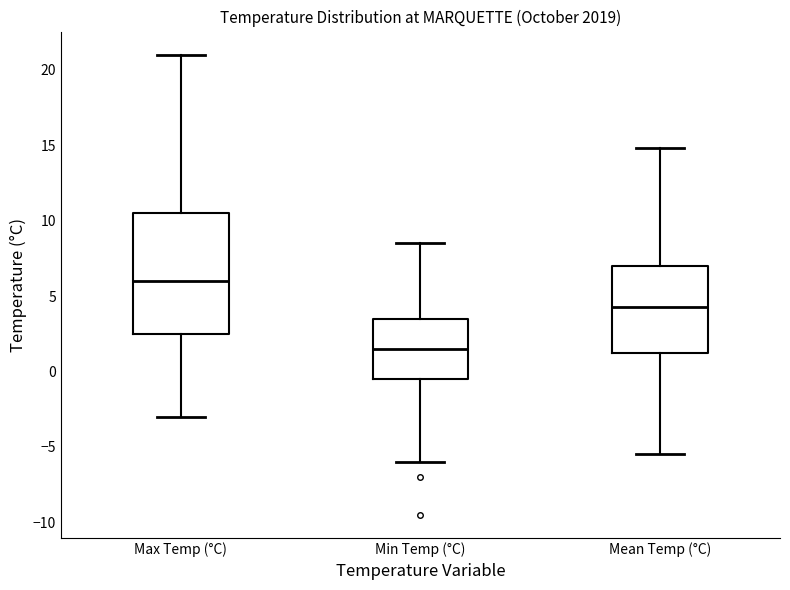

Comparing the boxes themselves (not the whiskers), which one is the tallest?

Max Temp (°C)